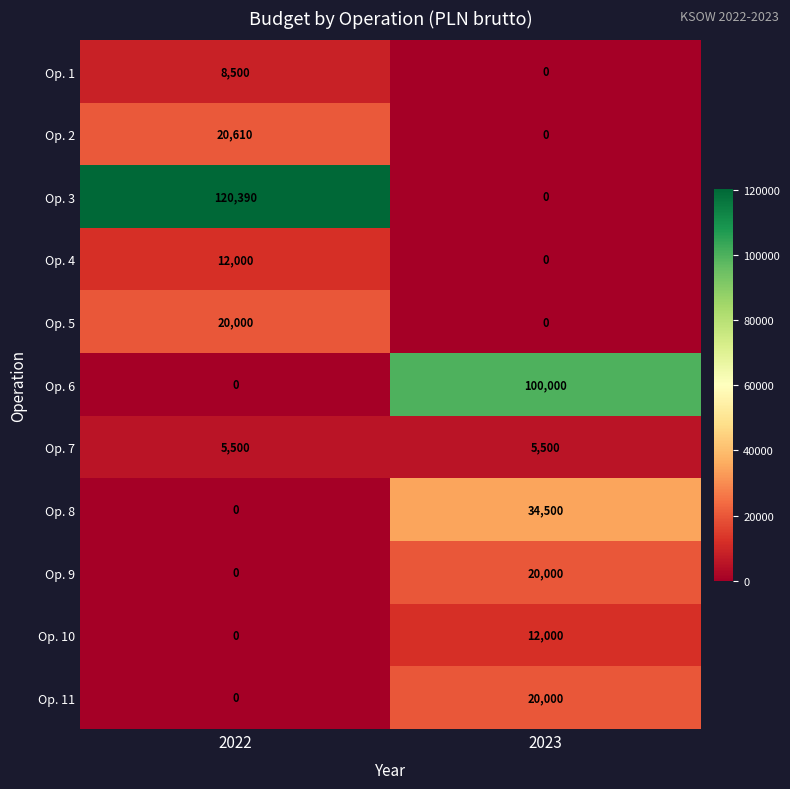

At how many categories does at least one series exceed 93643?

2